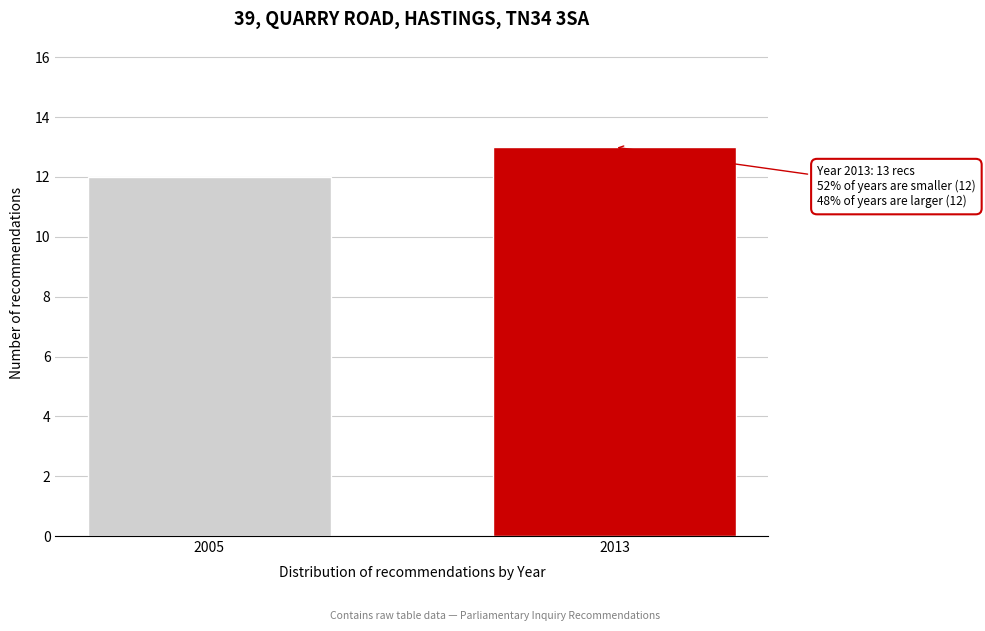

Reading left to right, list all the values displayed in this chart.

2005=12	2013=13